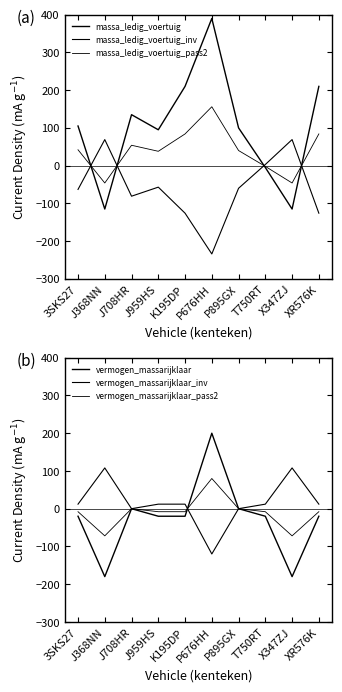

At which category is the sum across all series the highest?

P676HH